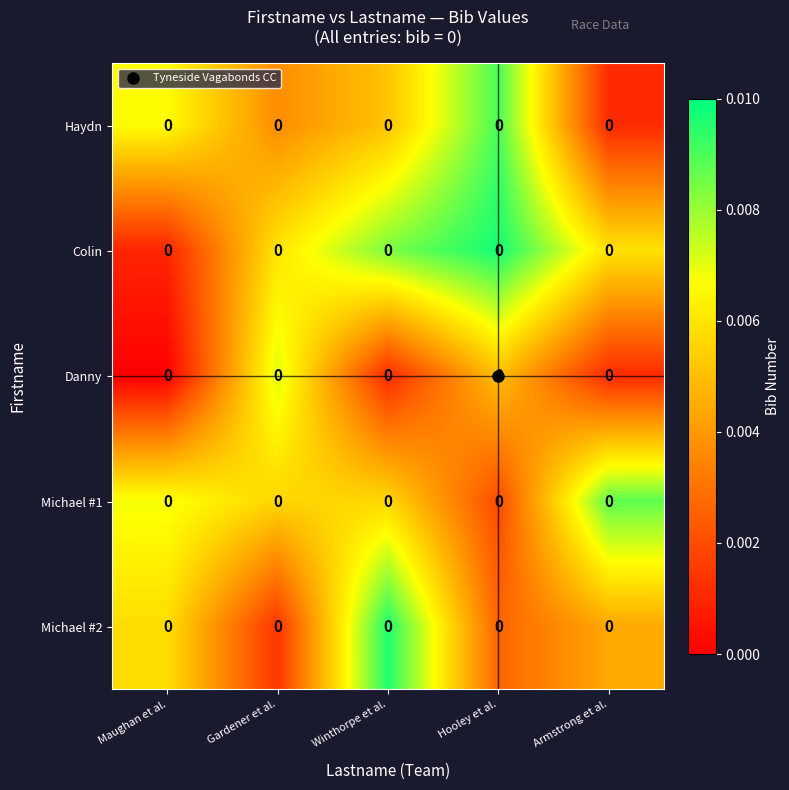

At which category is the sum across all series the highest?

Winthorpe et al.